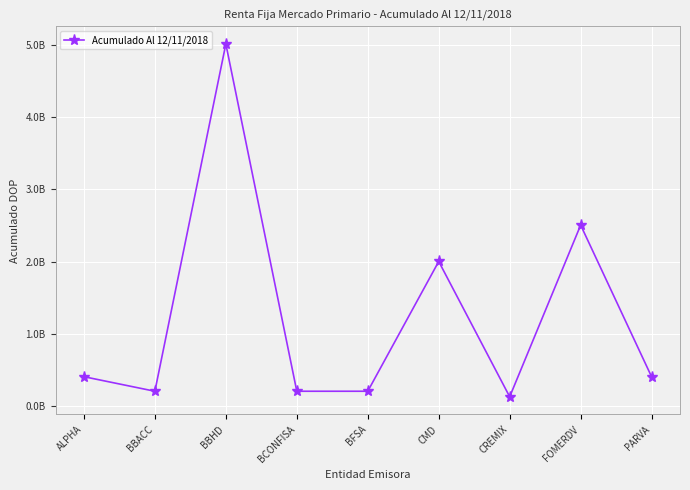

Reading left to right, extract all data points from this chart.

402127213.7	200062956.0	5017439780.8	200244919.1	200278145.0	2000640069.0	123526034.2	2504946793.0	400203371.9